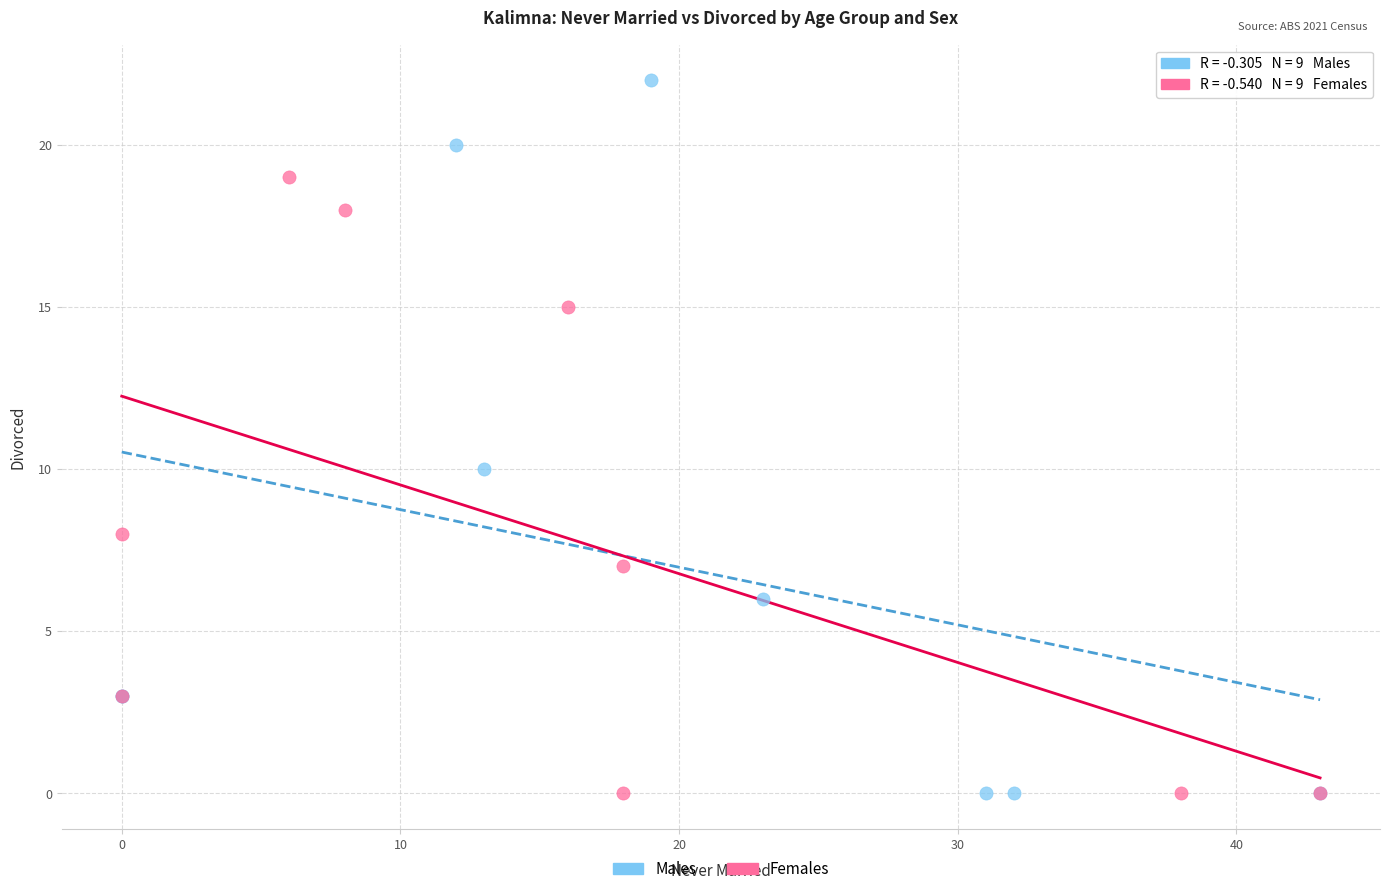

Which series has the largest Y range (max minus min)?

Males